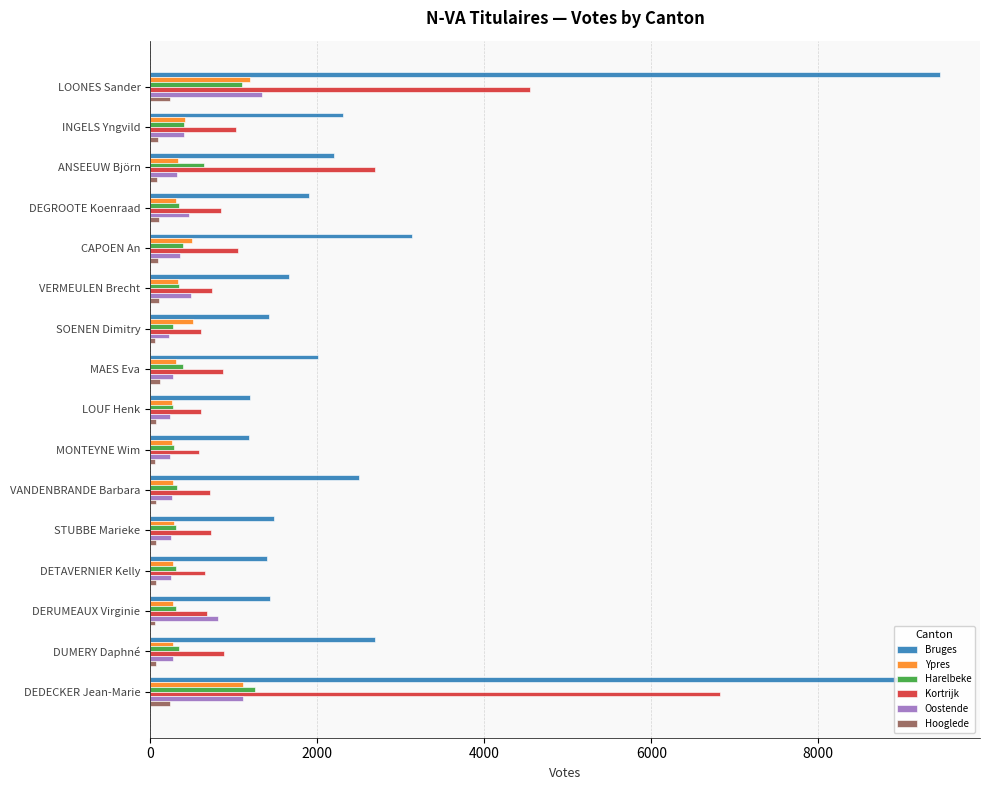

At which category is the sum across all series the highest?

DEDECKER Jean-Marie